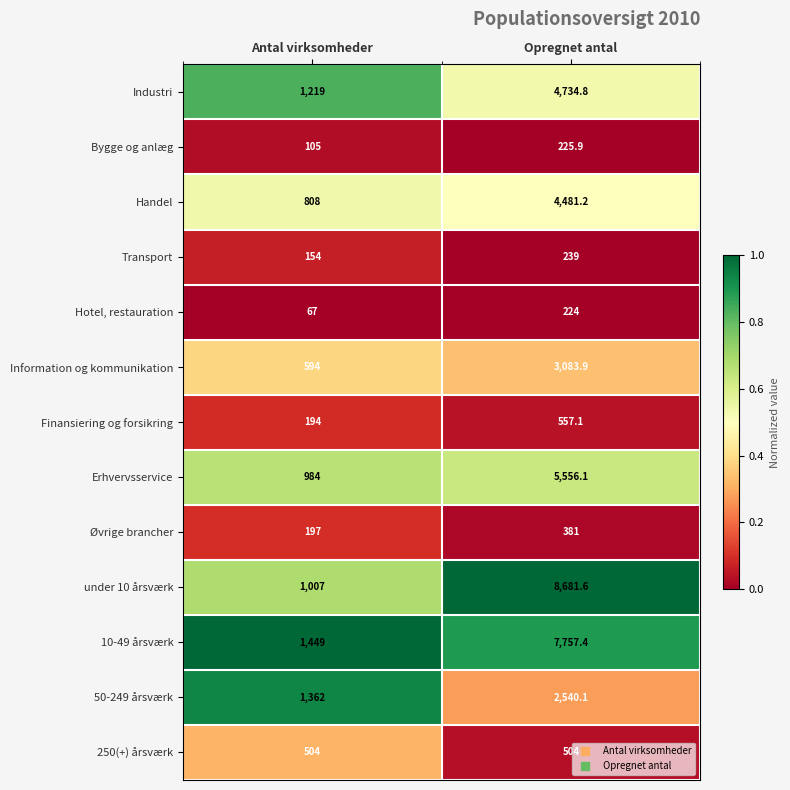

The value of Handel at Opregnet antal is 4481.2. True or false?

True